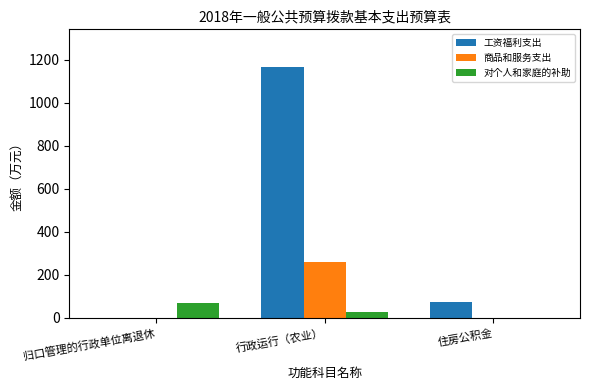

What is the sum of the 商品和服务支出 values at 住房公积金 and 行政运行（农业）?

259.3